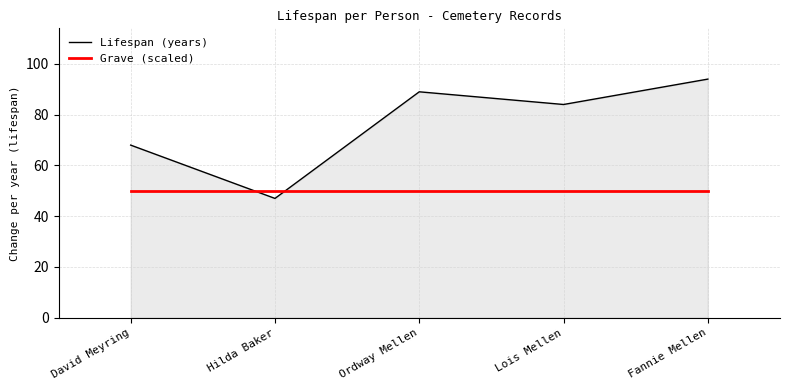

How many times do Grave (scaled) and Lifespan (years) cross each other?

2